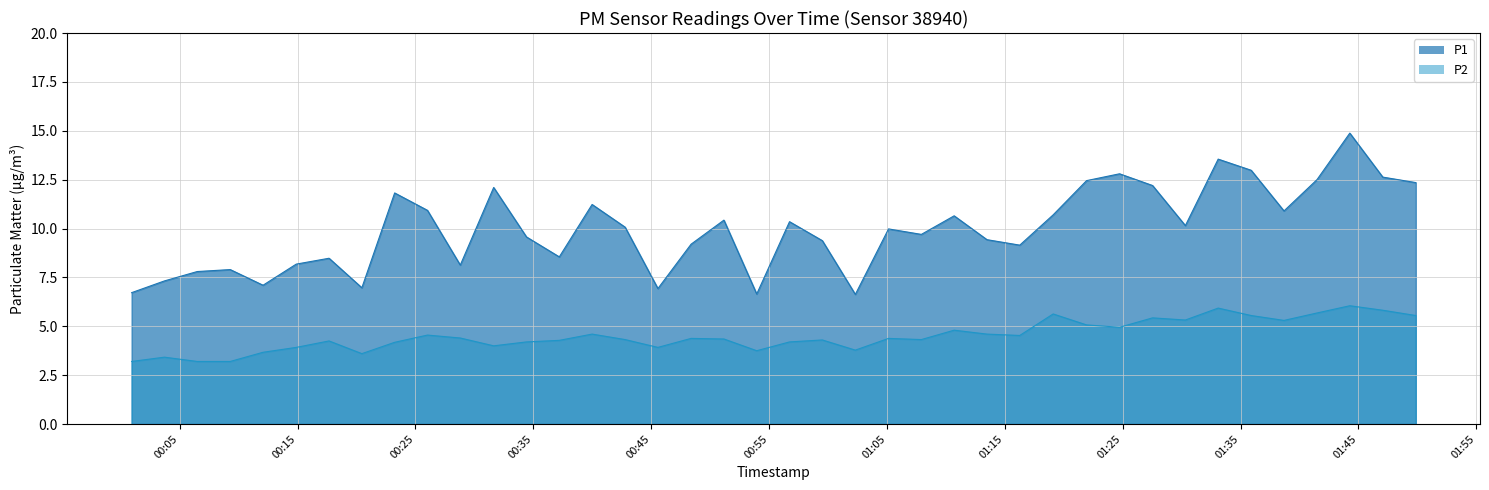

True or false: P1 and P2 intersect in this chart.

False